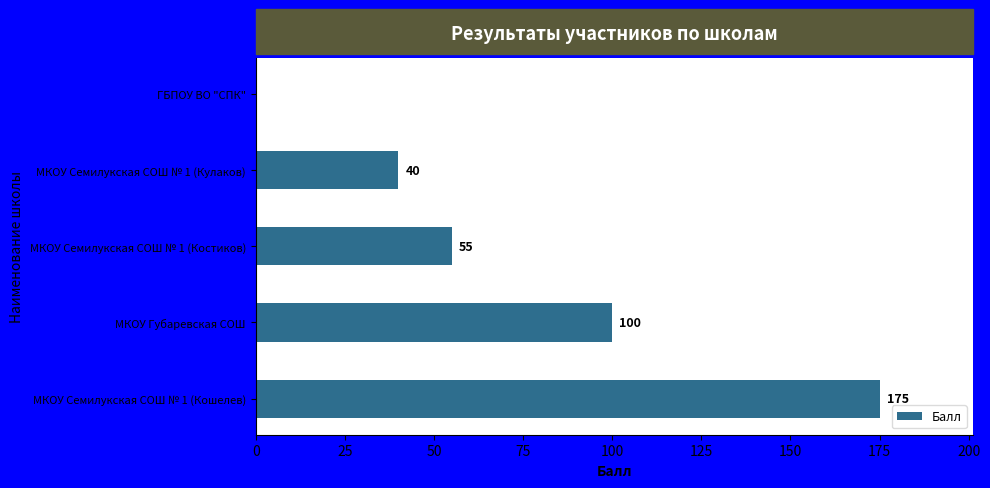

Reading bottom to top, transcribe all the data shown in this chart.

МКОУ Семилукская СОШ № 1 (Кошелев)=175	МКОУ Губаревская СОШ=100	МКОУ Семилукская СОШ № 1 (Костиков)=55	МКОУ Семилукская СОШ № 1 (Кулаков)=40	ГБПОУ ВО "СПК"=0